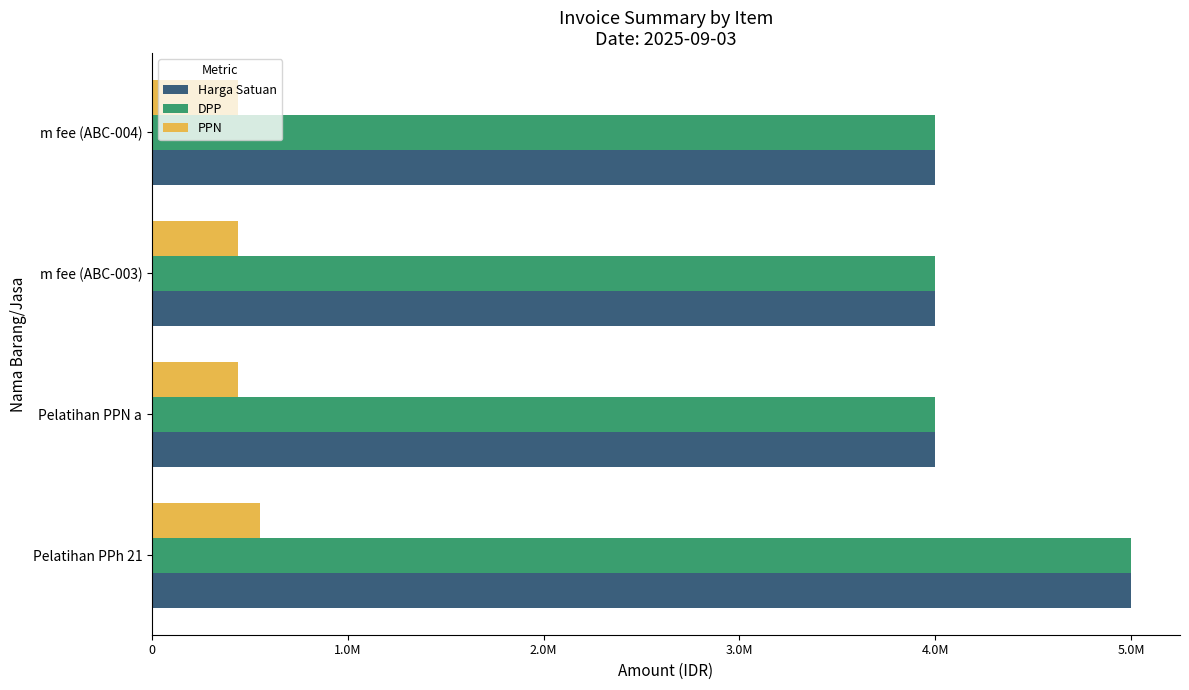

What are all the series names shown in the legend?

Harga Satuan, DPP, PPN